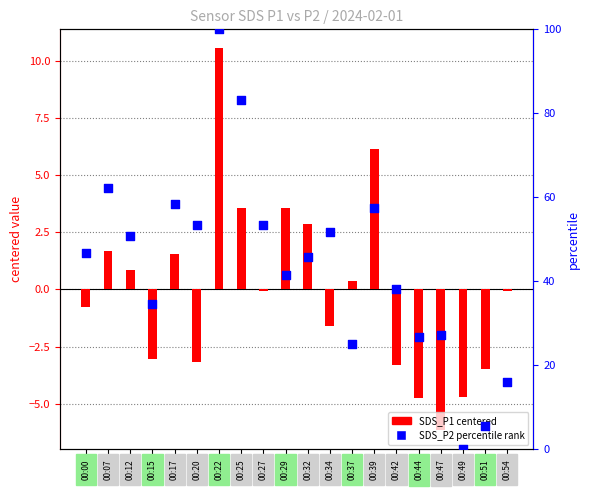

Which series has the largest Y range (max minus min)?

percentile rank within the sample